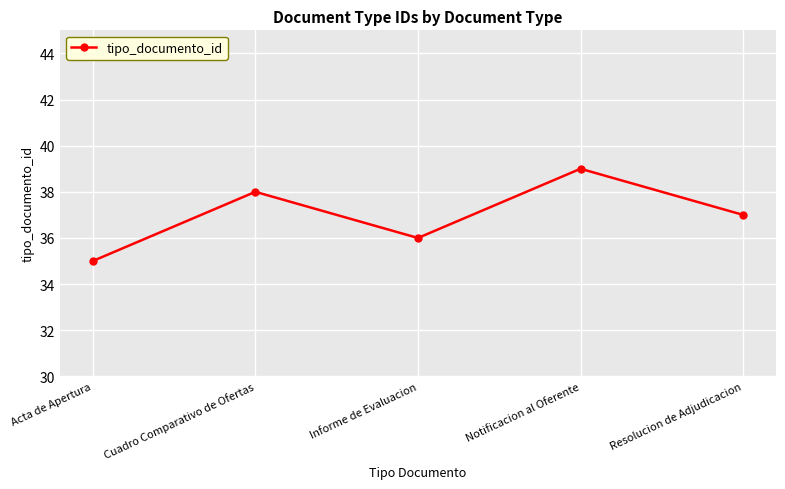

How many interior local peaks (higher than both neighbors) does the data have?

2